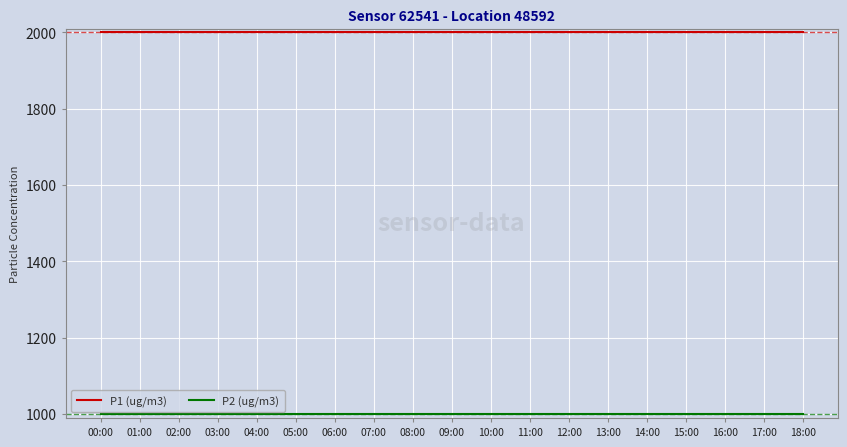

True or false: P1 (ug/m3) has a value of 1999.9 at 18:00.

True